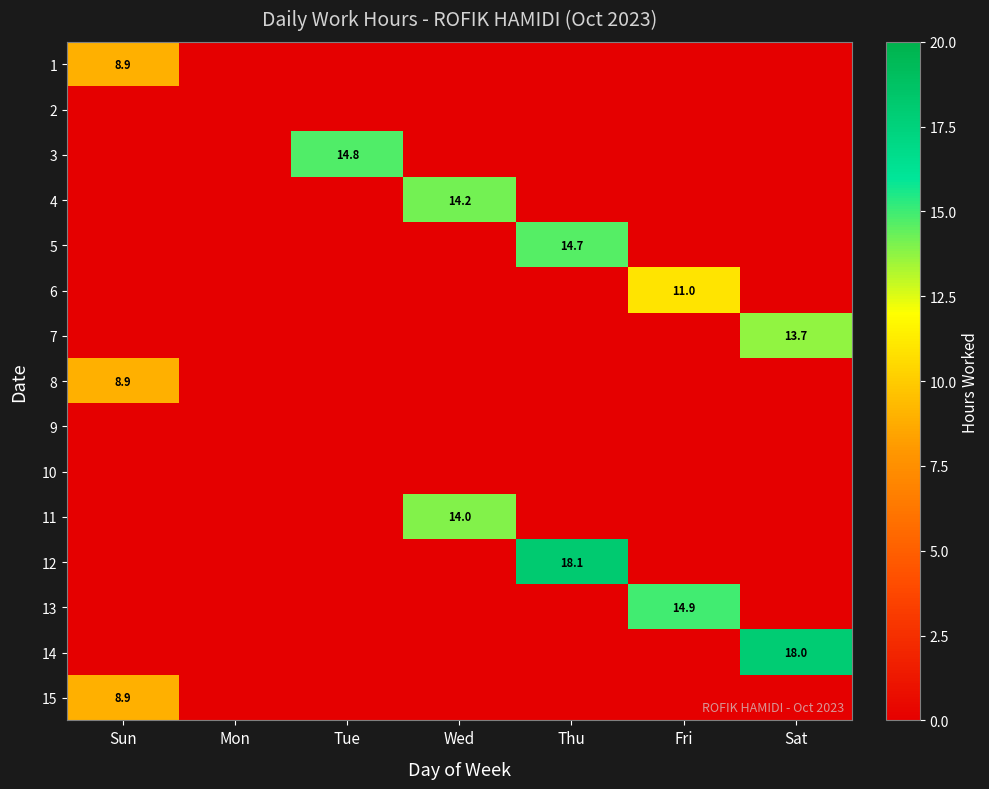

The value of 3 at Fri is -5.1. True or false?

False